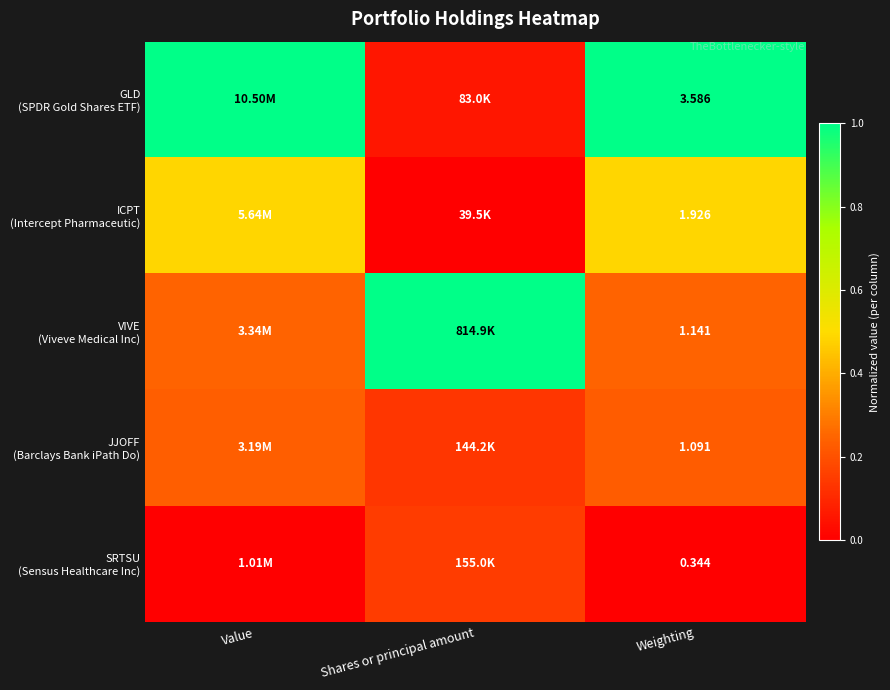

The ICPT (Intercept Pharmaceutic) series shows 0.5 at Value. True or false?

True